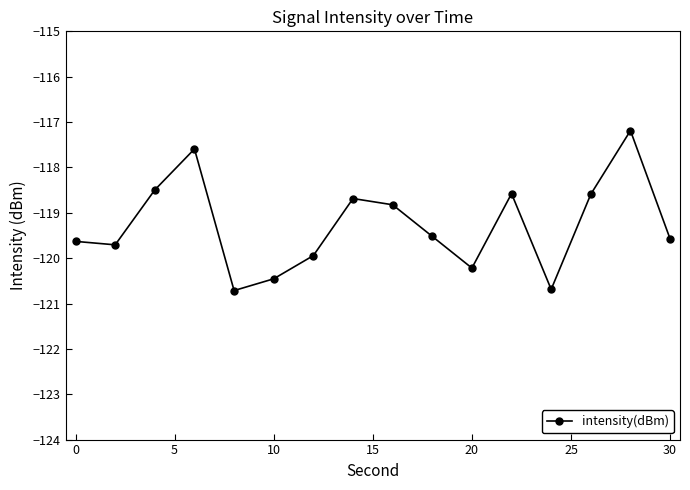

How many data points are above -119?

7